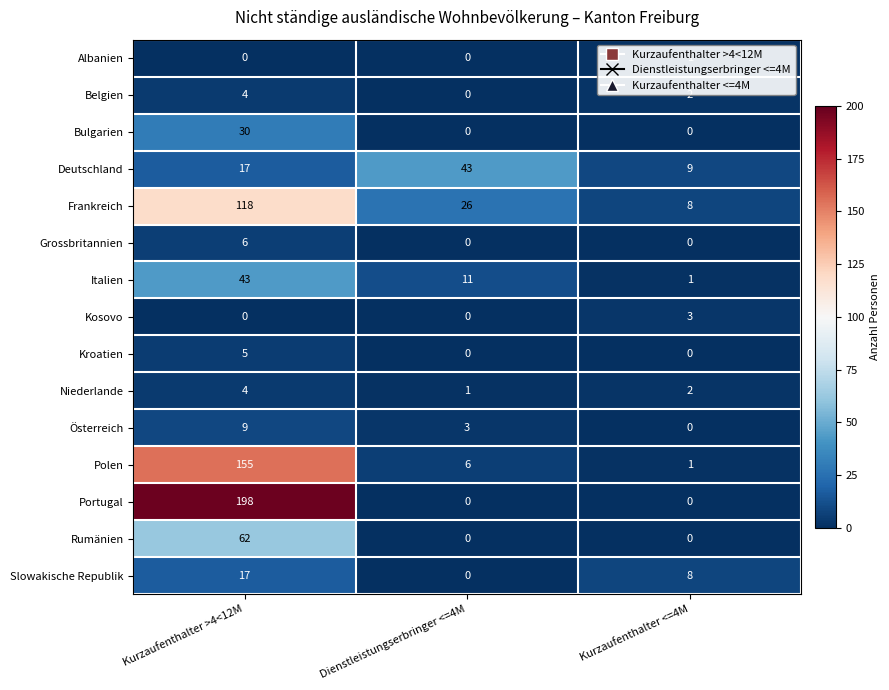

Which series has the largest range (max minus min)?

Portugal